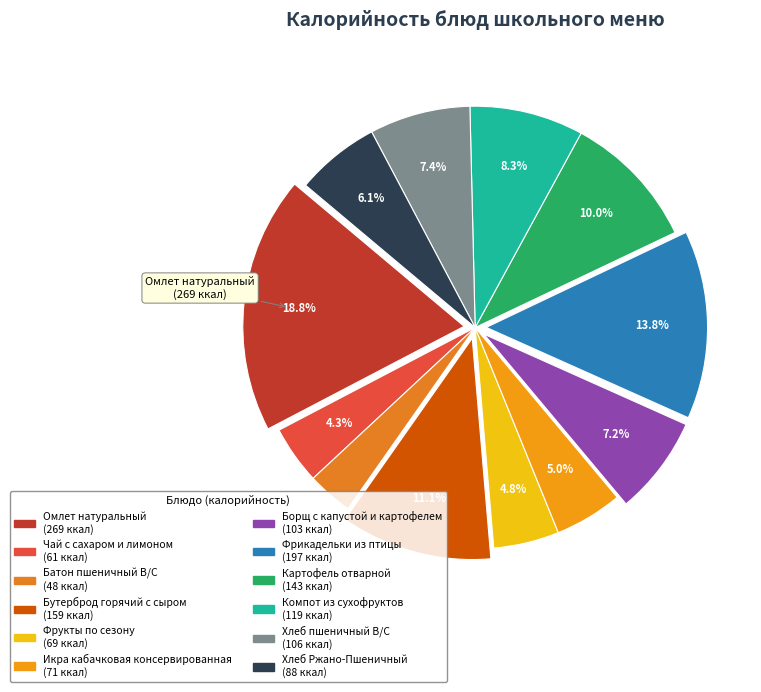

What is the ratio of the value at Хлеб пшеничный В/С to the value at Икра кабачковая консервированная?

1.5